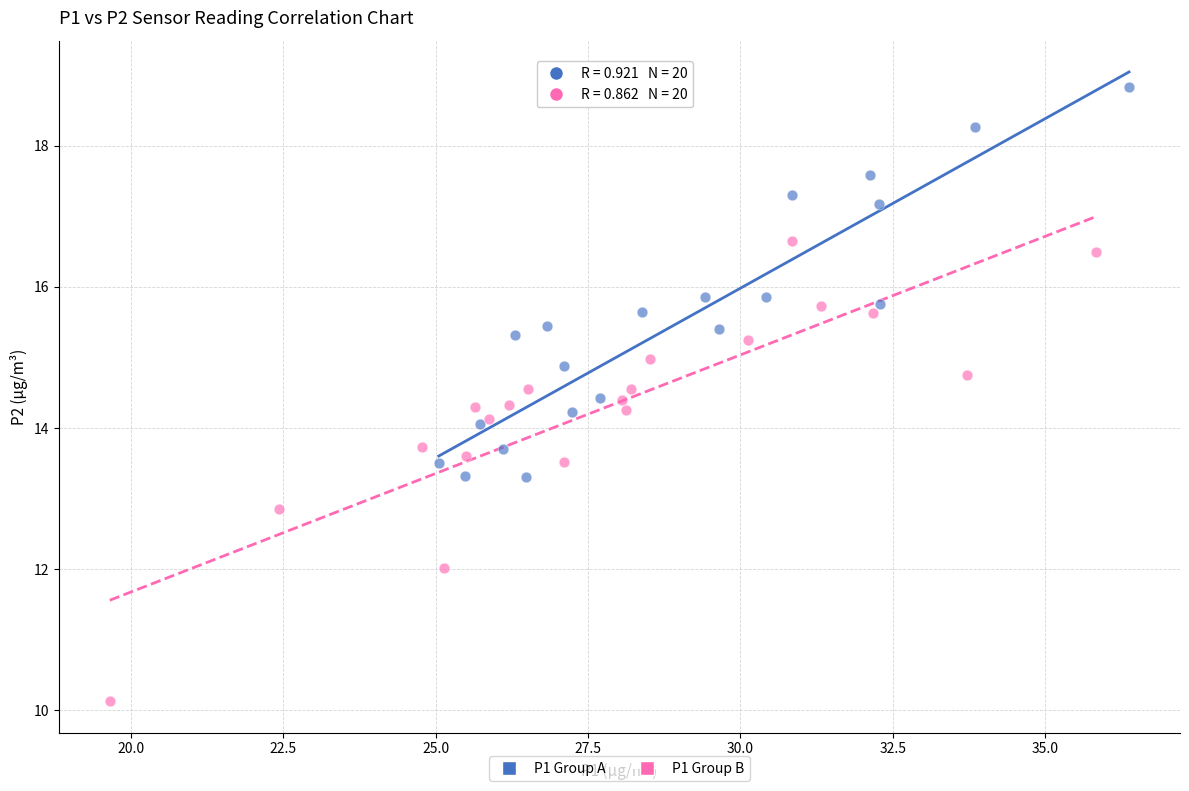

Which series contains the highest Y value?

P1 Group A